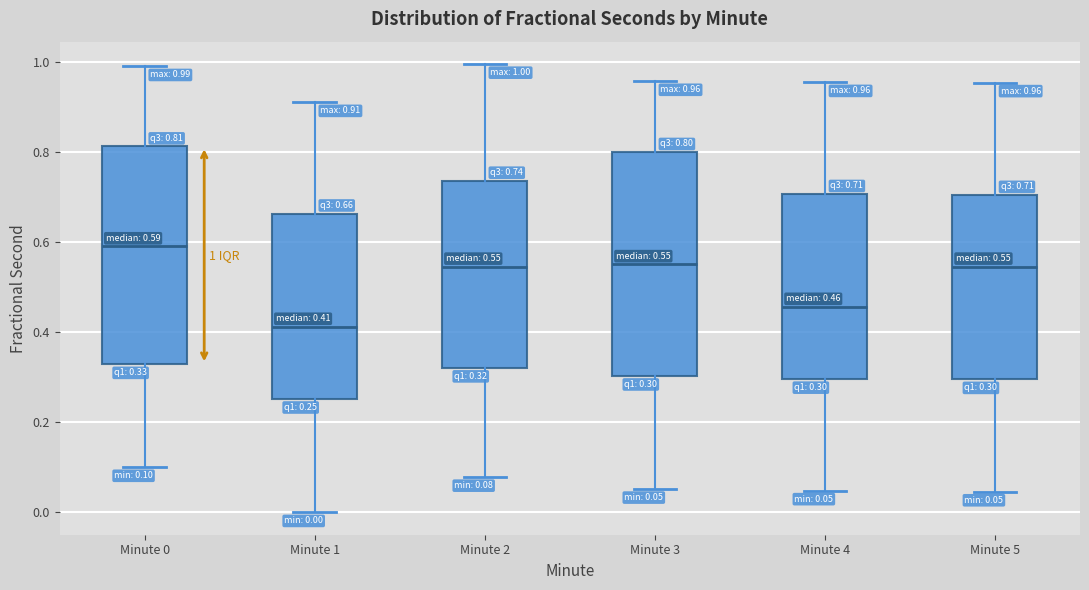

Which box has the highest median line?

Minute 0